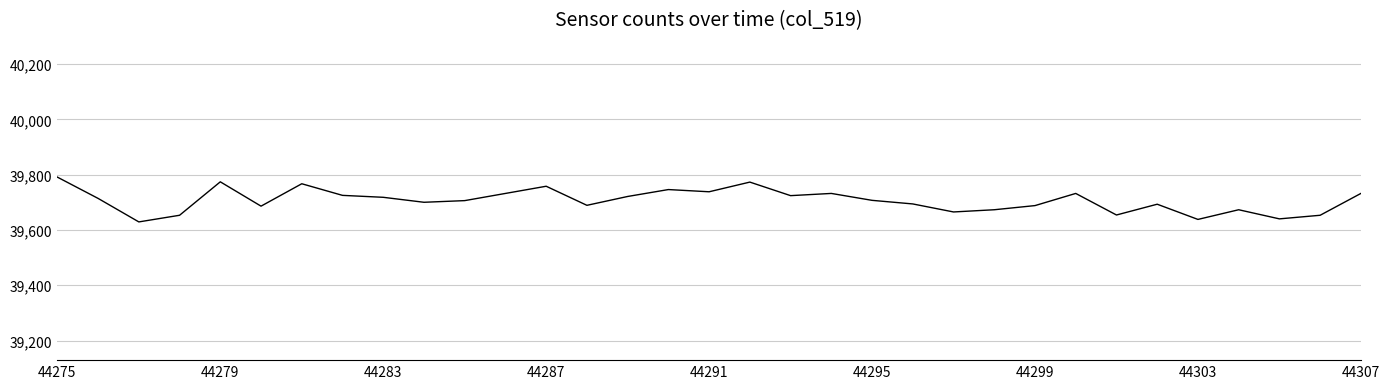

What is the difference between the maximum and minimum values?

162